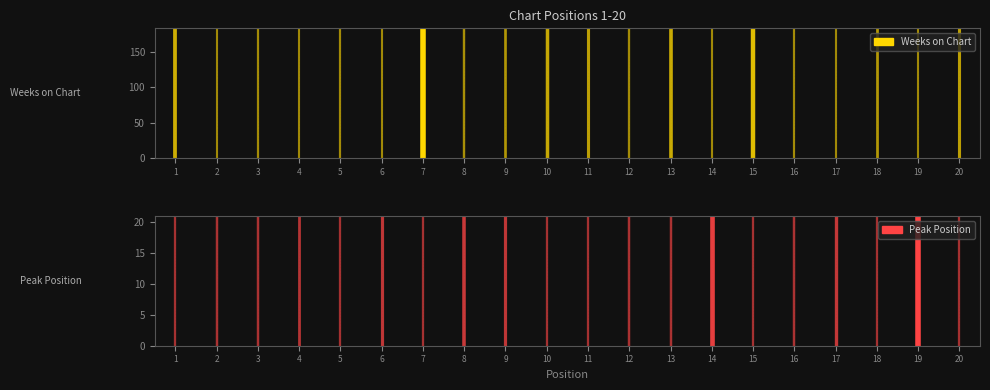

Rank the series at 1 from highest to lowest value.

Weeks on Chart, Peak Position